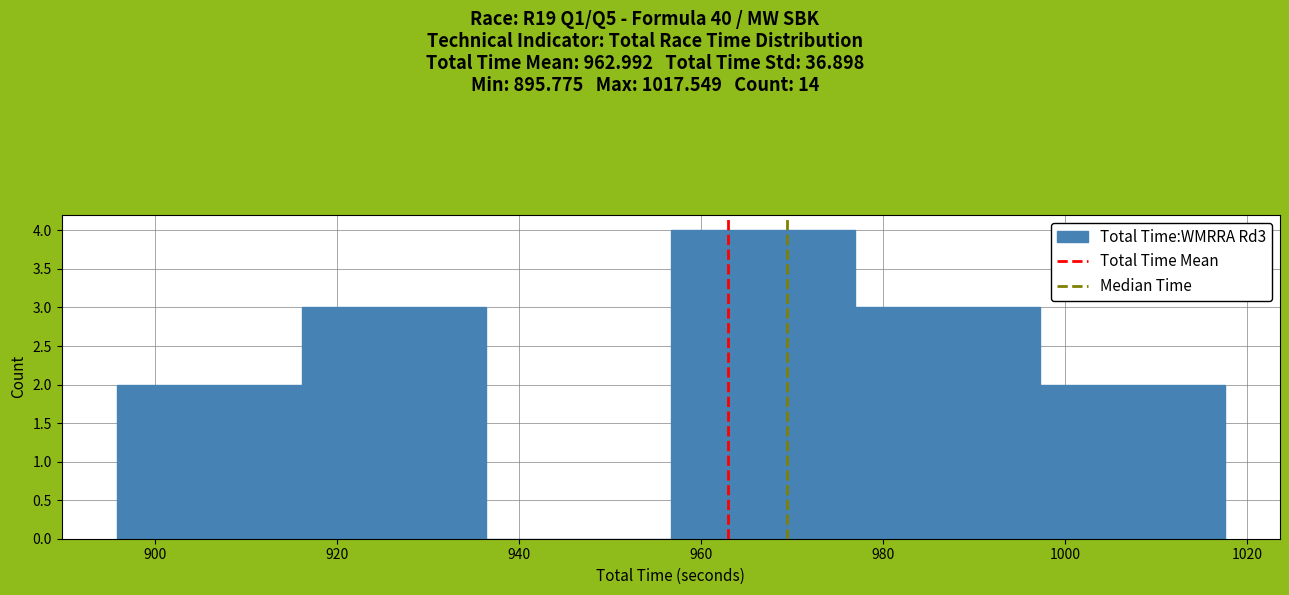

Which range on the x-axis has the tallest bar?

956 to 976